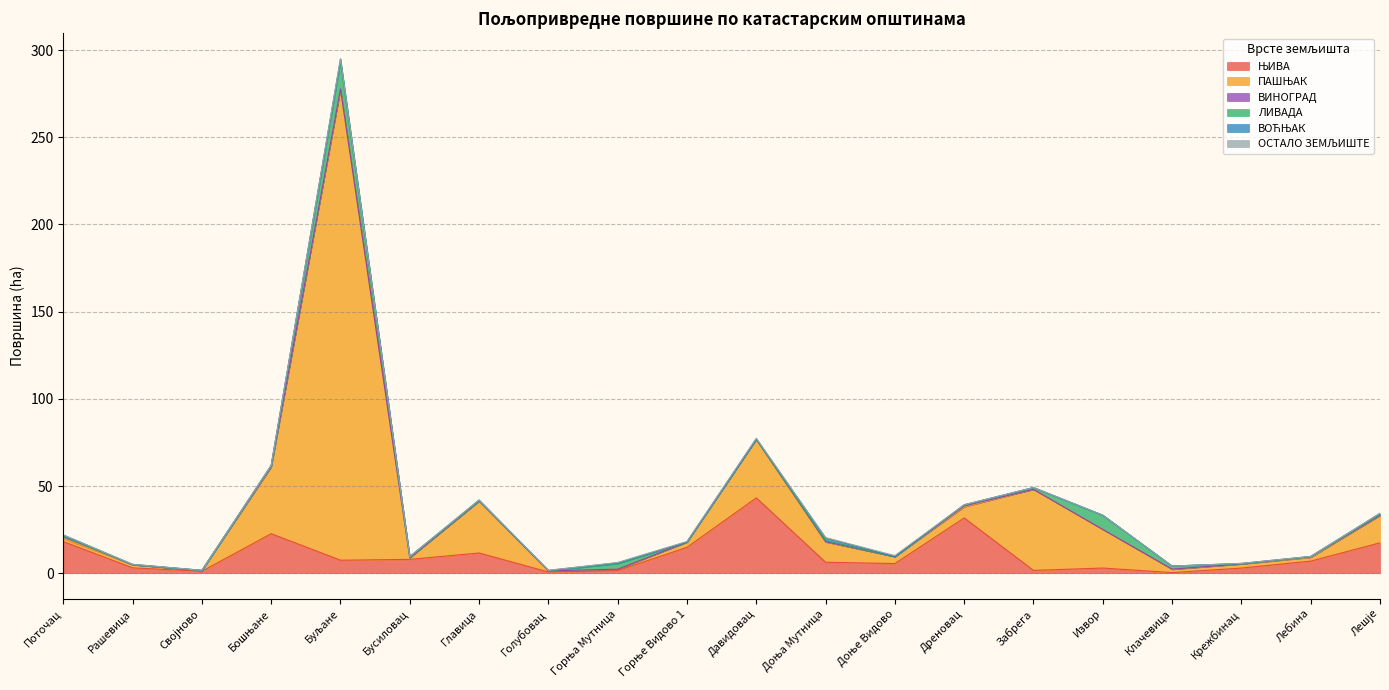

Which series ends up on top after the final intersection of ЛИВАДА and ПАШЊАК?

ПАШЊАК